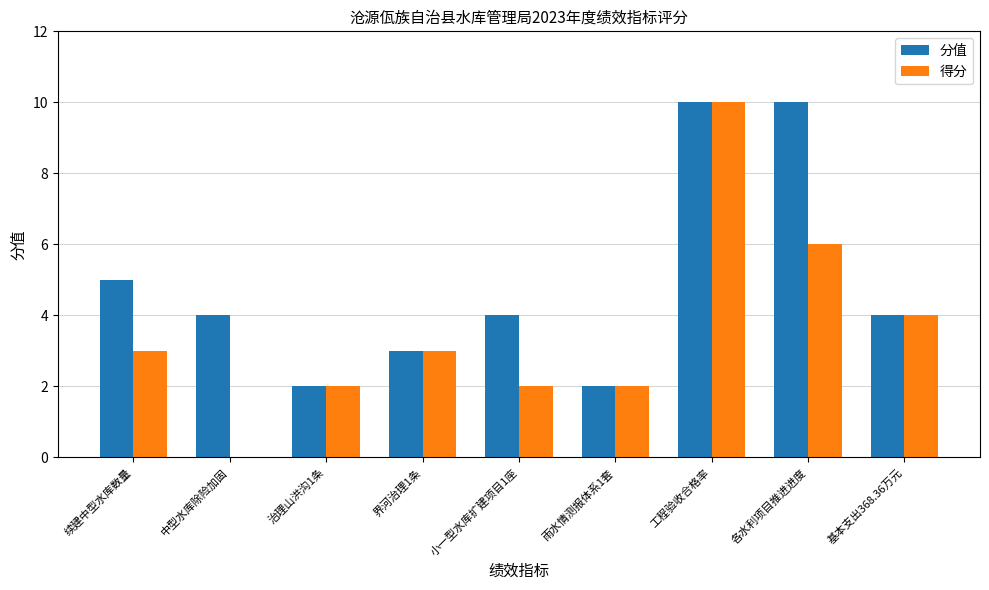

Reading right to left, extract all data points from this chart.

分值: 4	10	10	2	4	3	2	4	5
得分: 4	6	10	2	2	3	2	0	3